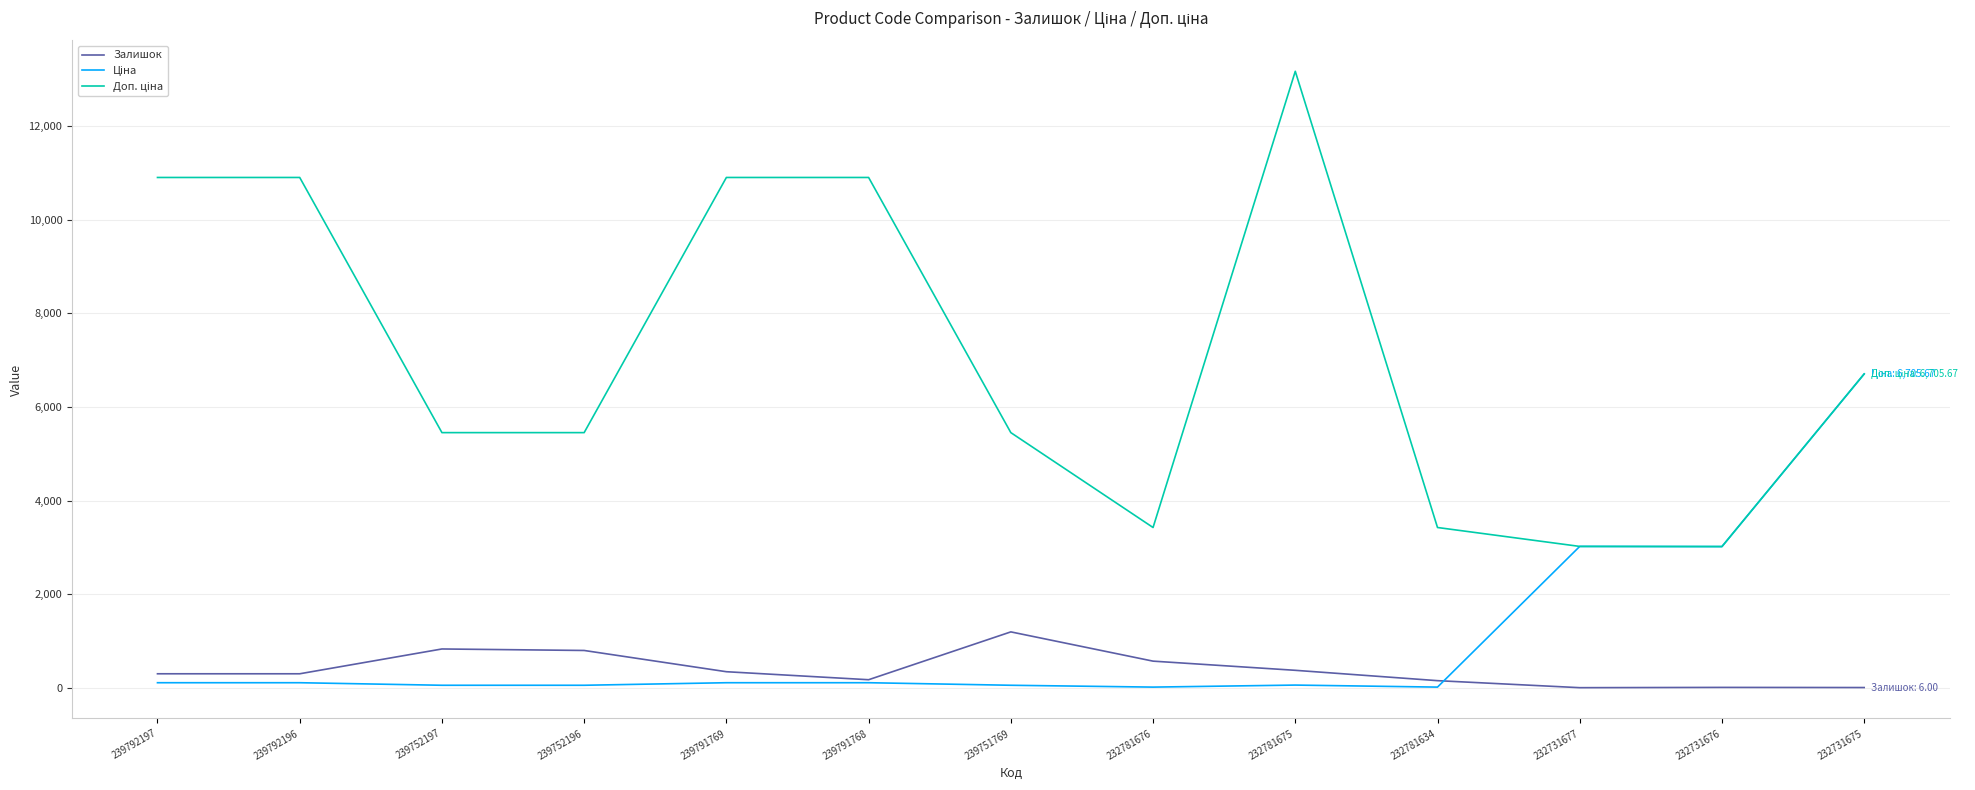

Which category has the highest value in the Залишок series?

239751769